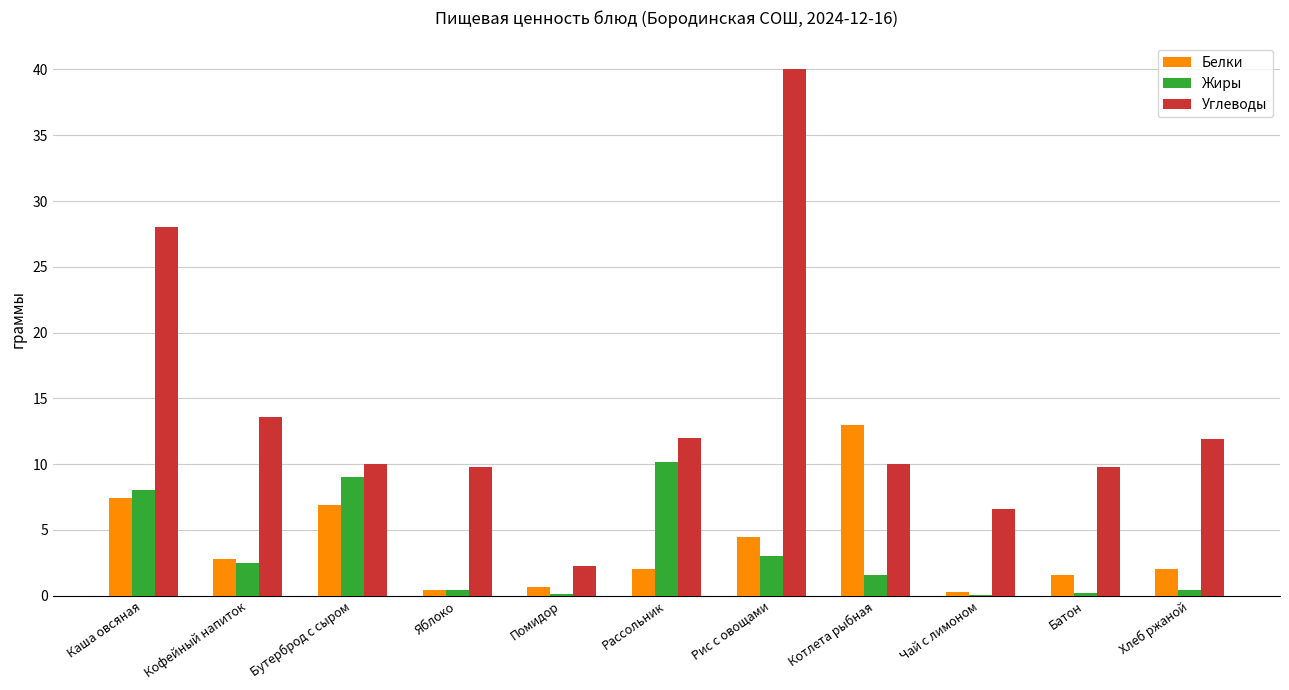

Which series has the largest range (max minus min)?

Углеводы